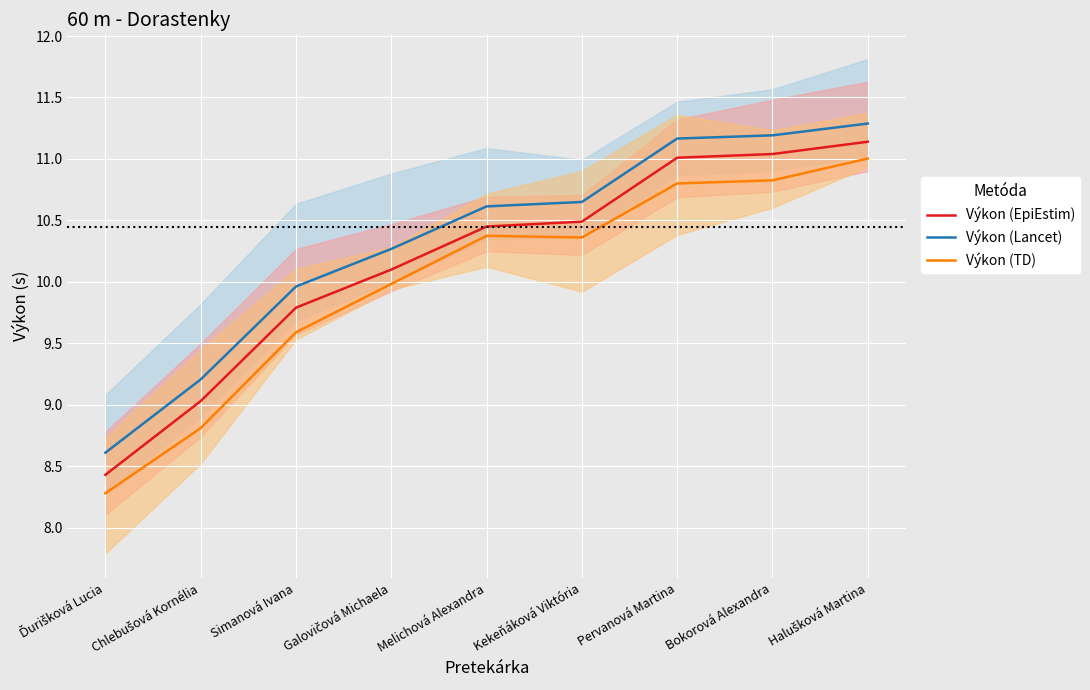

In Výkon (TD), how many points are lower than both neighbors (excluding endpoints)?

1